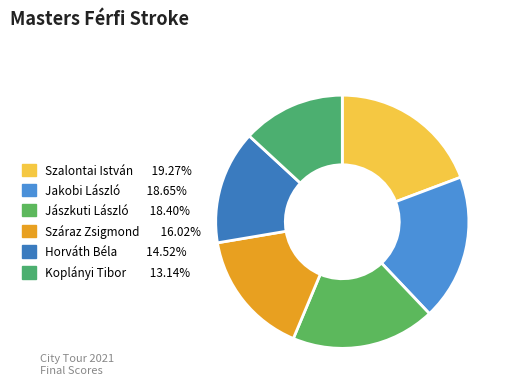

To the nearest percent, what is the combined percentage of Szalontai István and Jakobi László?

38%